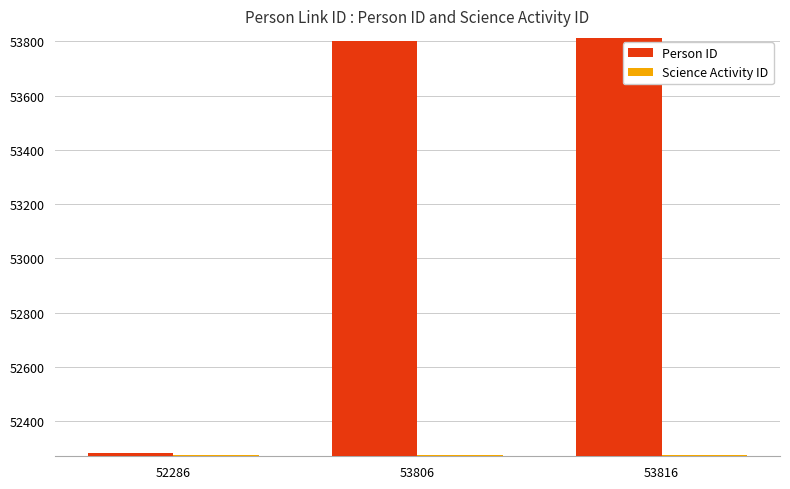

Between 52286 and 53816, which series saw the biggest shift?

Person ID